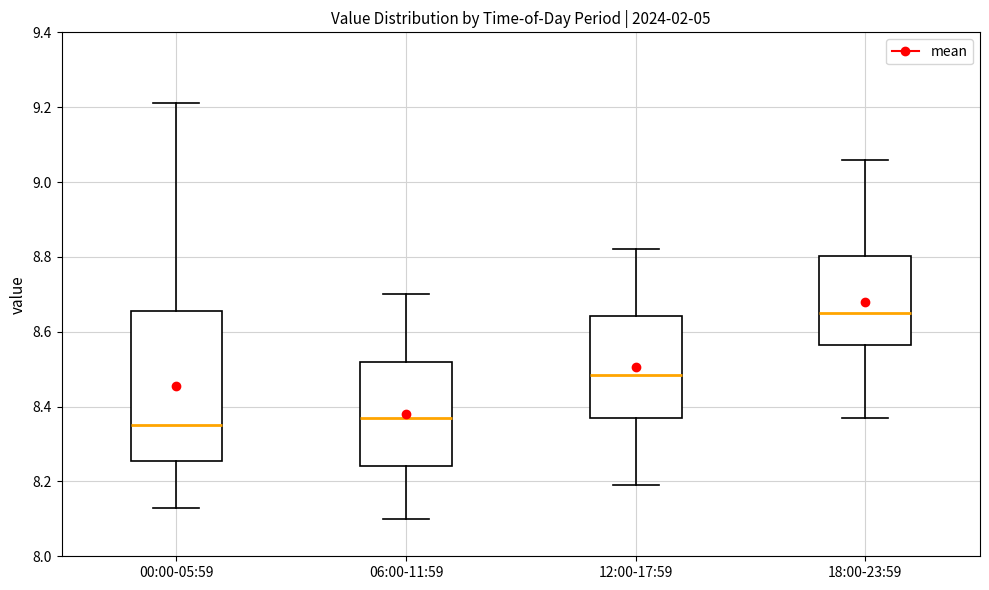

Which box's median line is the lowest?

00:00-05:59